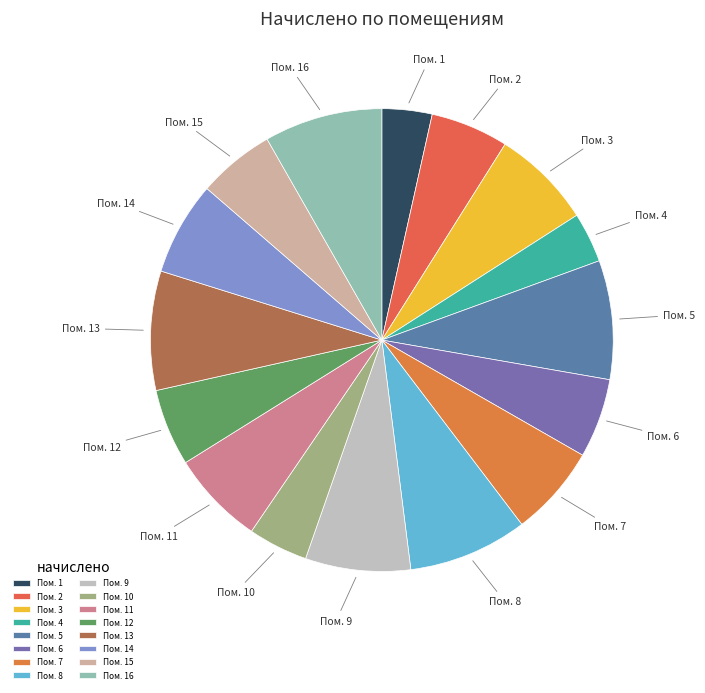

How many slices are in this pie chart?

16